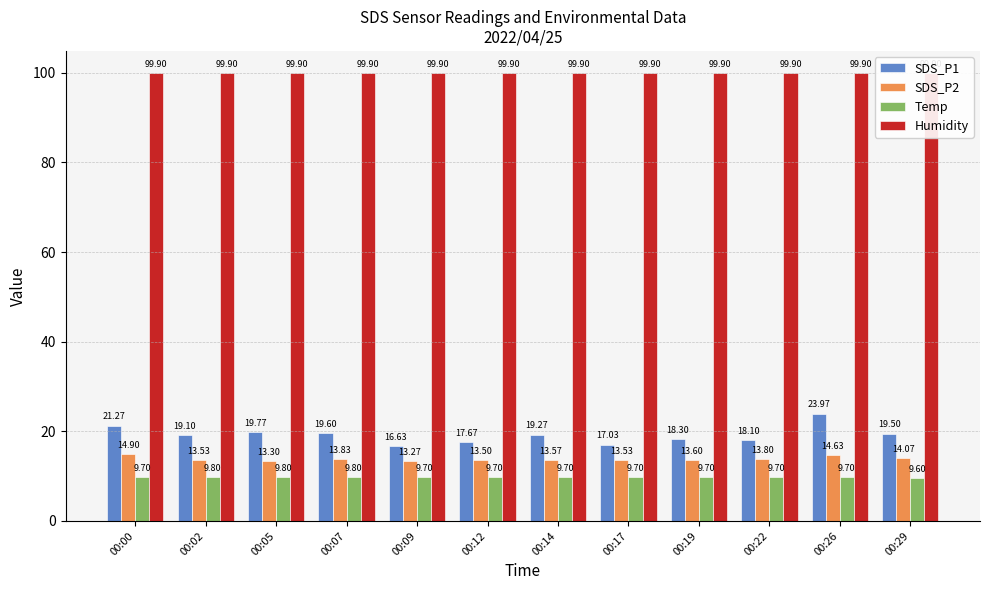

Is it true that SDS_P2 equals 3.4 at 00:05?

False